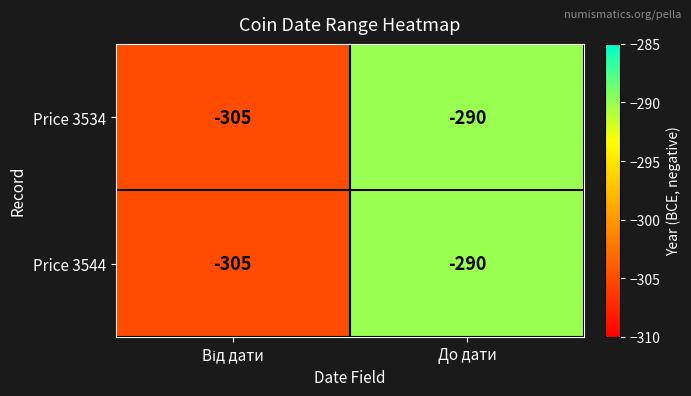

Reading left to right, what are all the values shown in this chart?

Price 3534: -305	-290
Price 3544: -305	-290